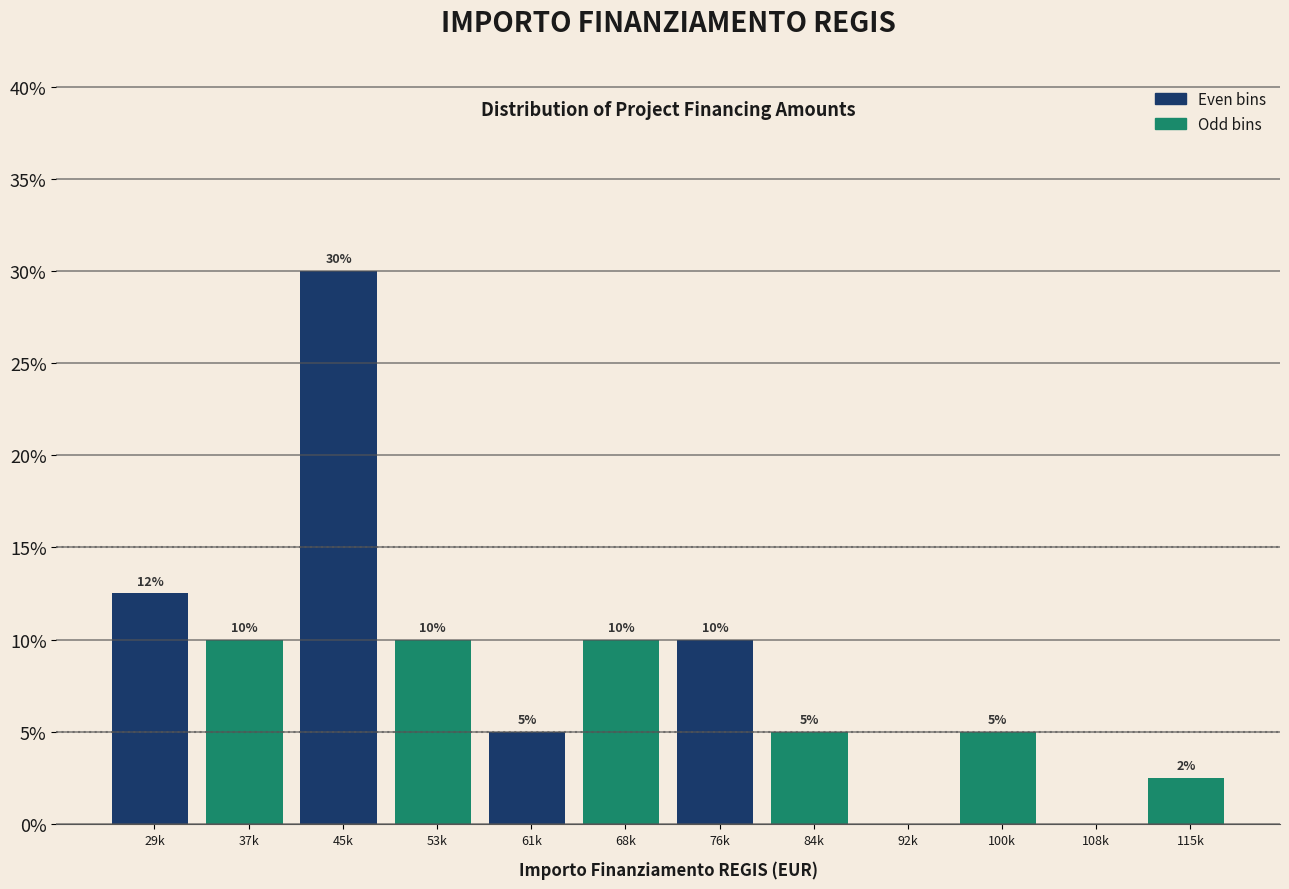

What is the sum of the values at 100k and 53k?

15.0